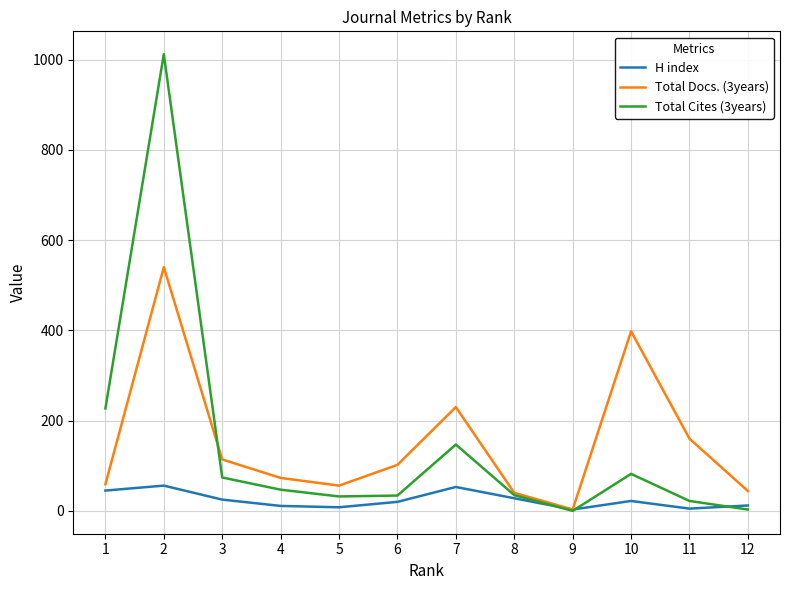

In Total Docs. (3years), how many points are higher than both neighbors (excluding endpoints)?

3